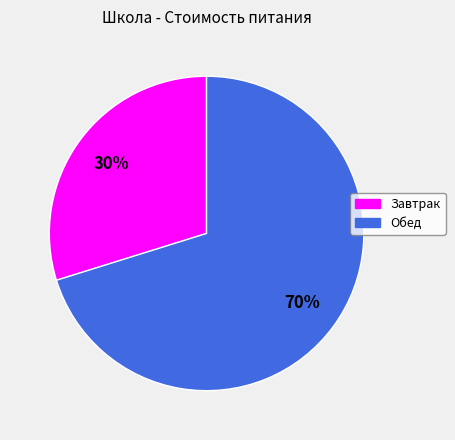

To the nearest percent, what is the difference between the Завтрак and Обед slice percentages?

40%